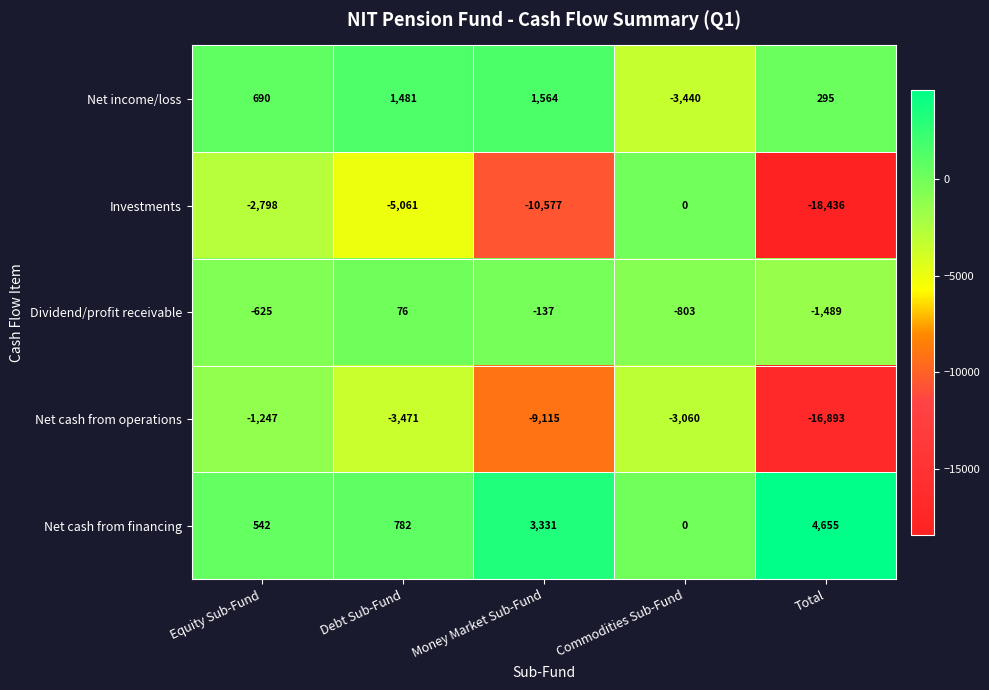

What is the difference between the Net income/loss values at Commodities Sub-Fund and Total?

3735